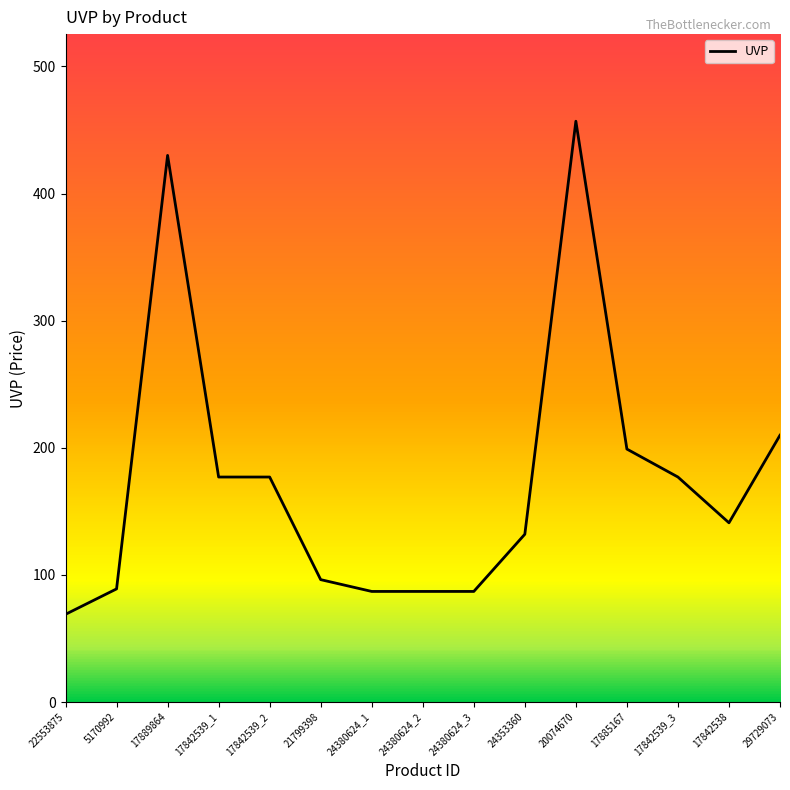

Is this an area chart (filled region under the line)?

No